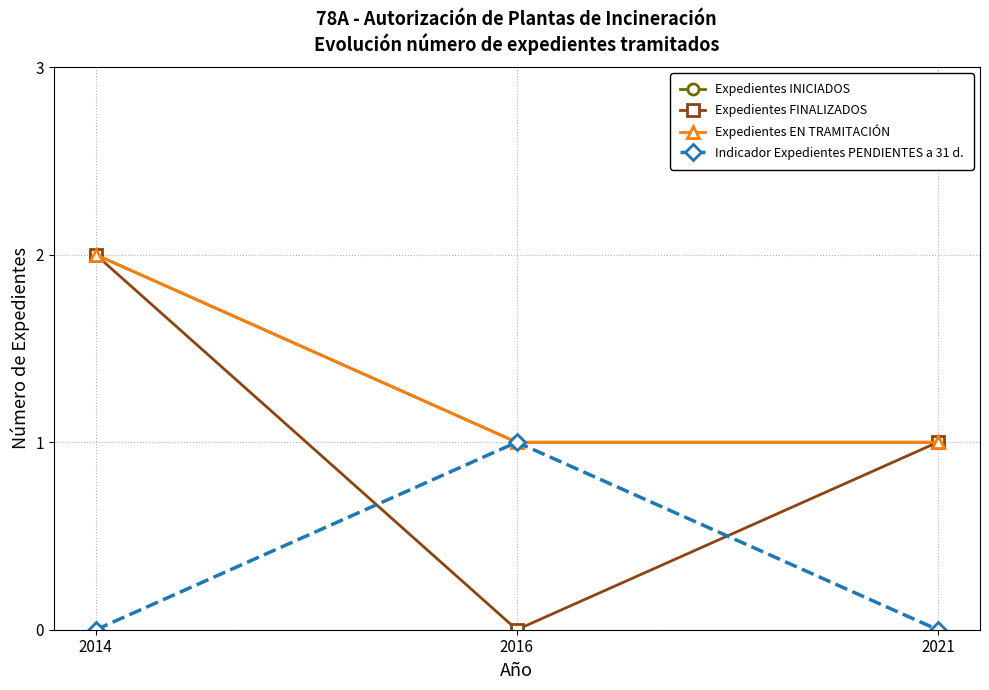

At which label is Expedientes INICIADOS closest to 1?

2016